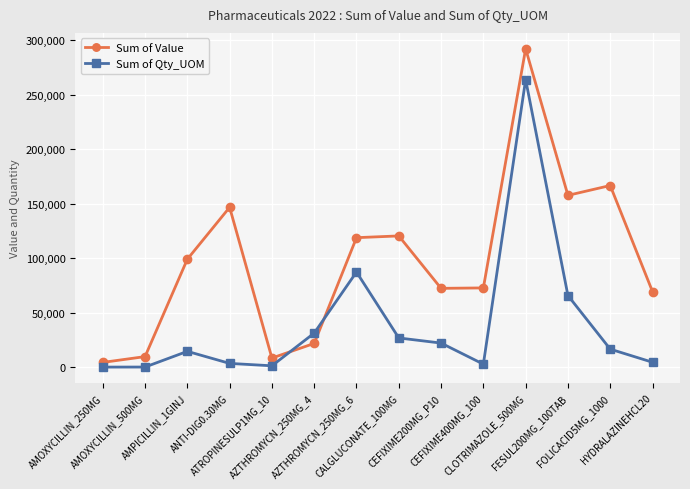

List the series in order of their peak value, lowest first.

Sum of Qty_UOM, Sum of Value